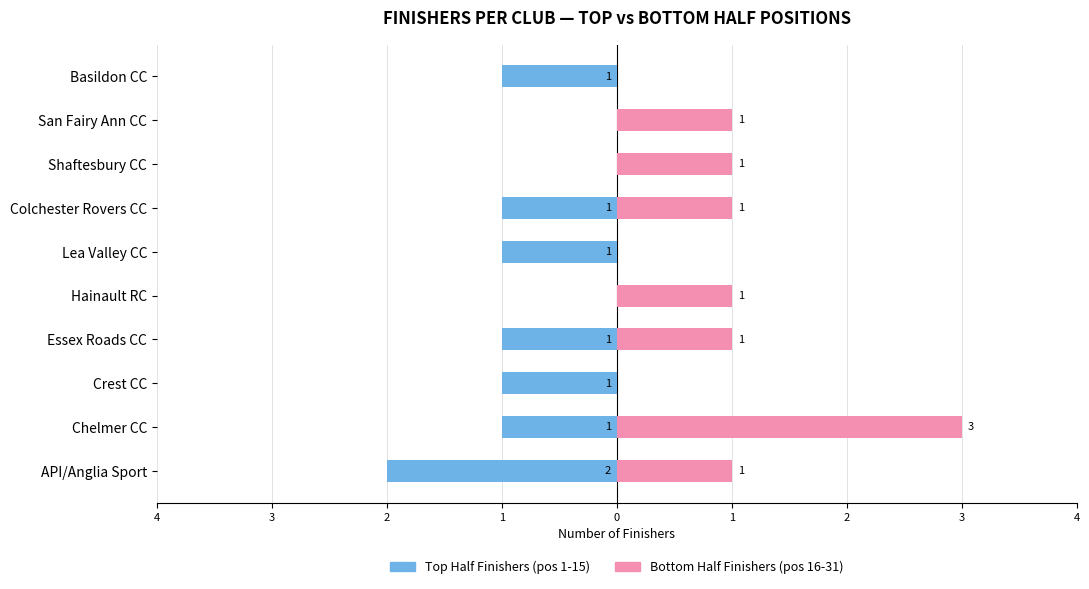

Which series has the widest spread of values?

Bottom Half Finishers (pos 16-31)